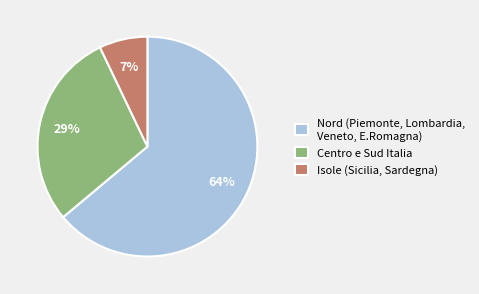

What is the smallest slice in the pie chart?

Isole (Sicilia, Sardegna)